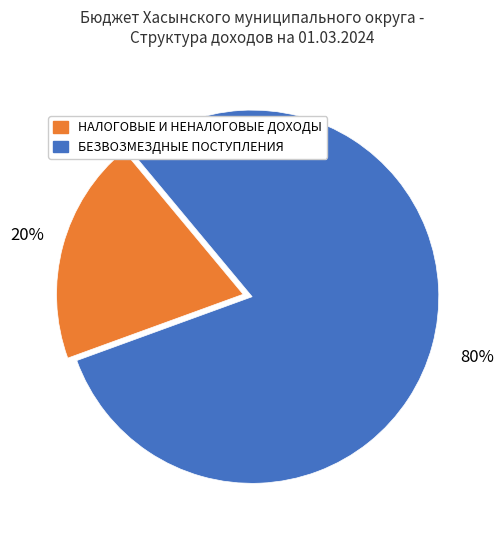

Count the number of slices in the pie.

2